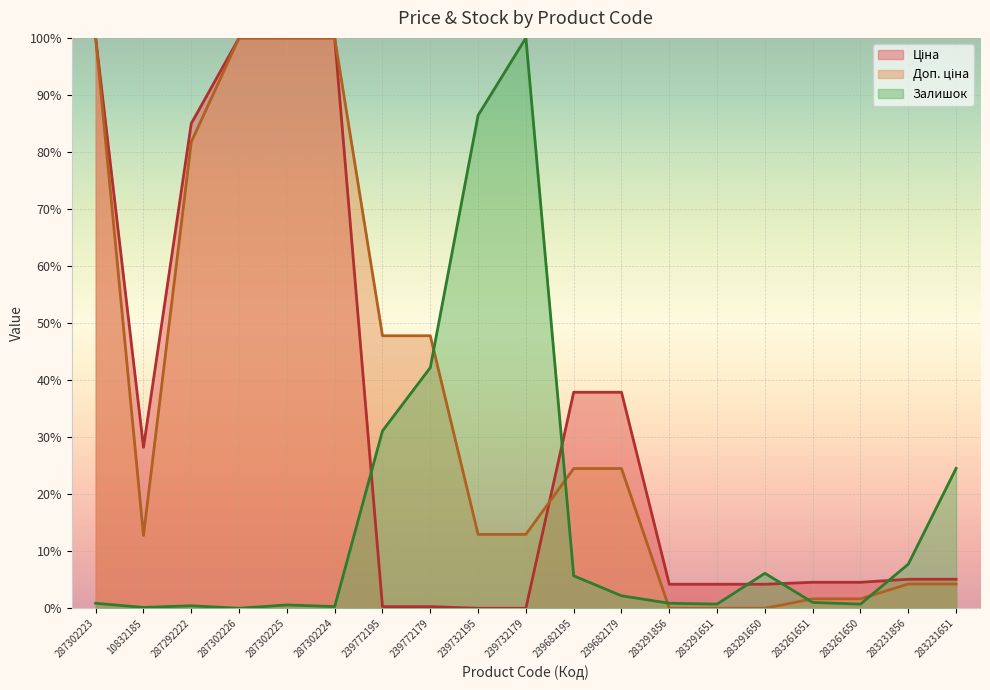

What is the average value of the Доп. ціна series?

35.6